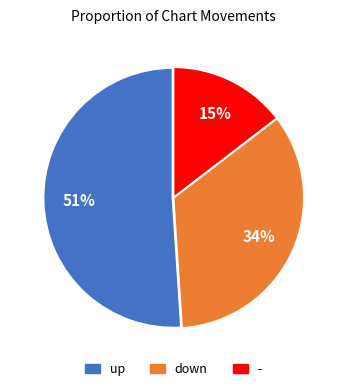

Count the number of slices in the pie.

3